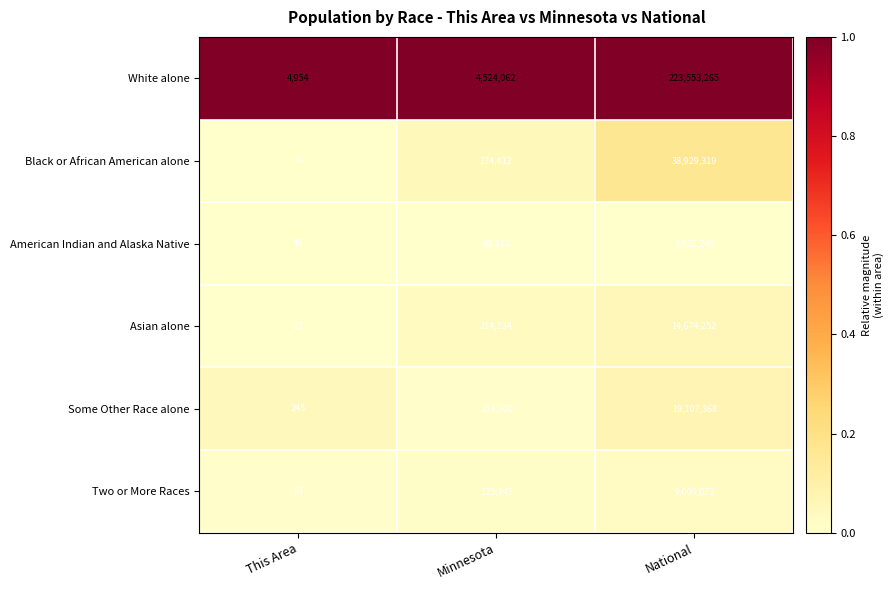

Rank the series at This Area from highest to lowest value.

White alone, Some Other Race alone, Two or More Races, American Indian and Alaska Native, Black or African American alone, Asian alone